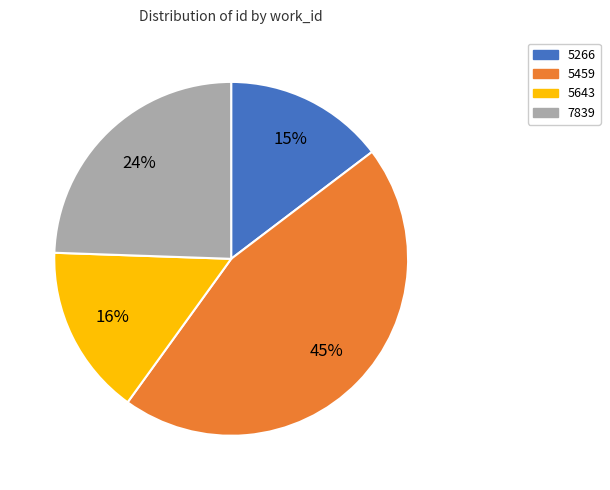

Which slice is the smallest?

5266